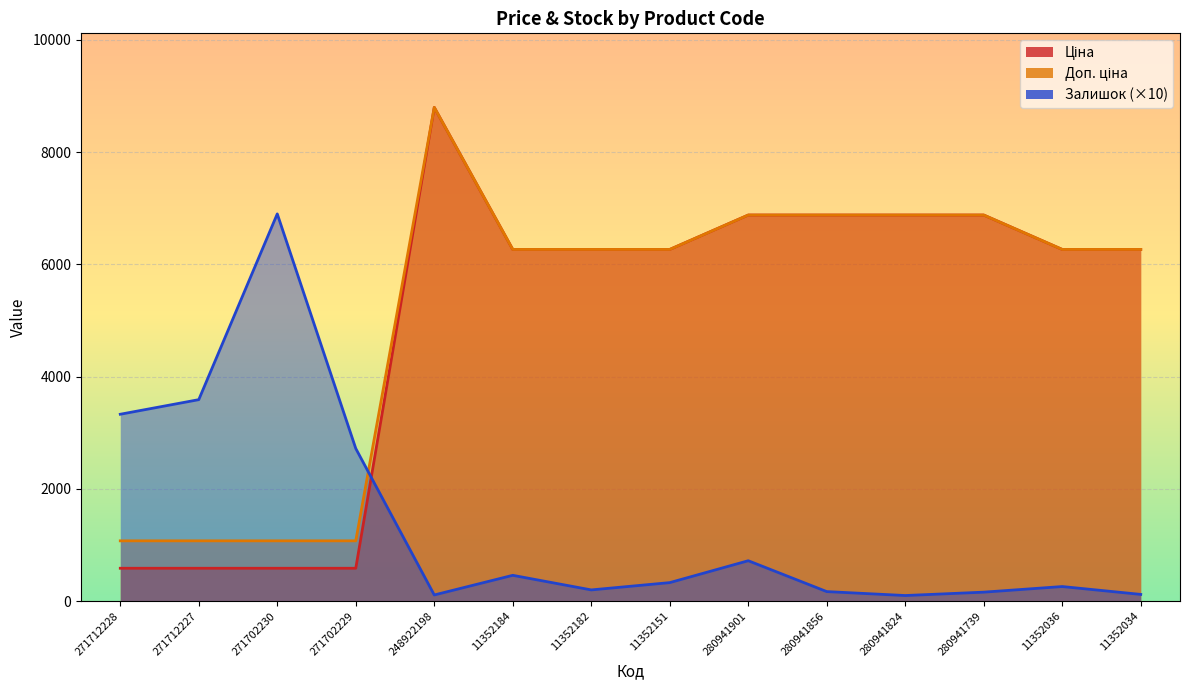

What is the greatest value displayed?

8797.6